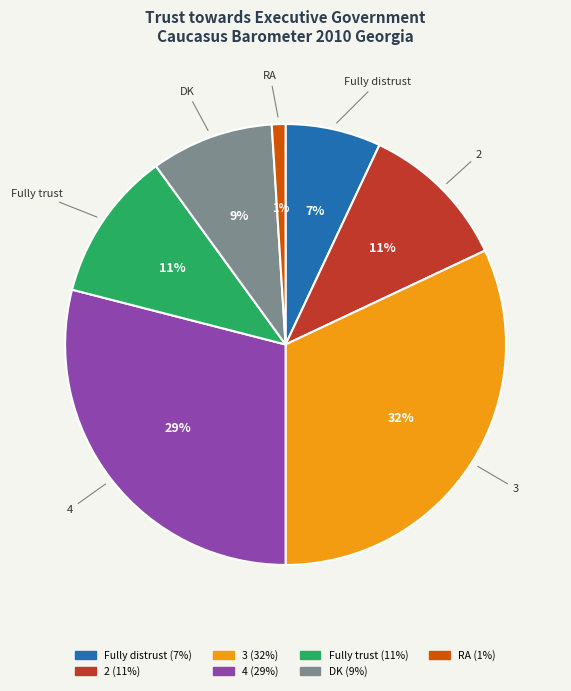

Which has a higher value, DK or Fully distrust?

DK